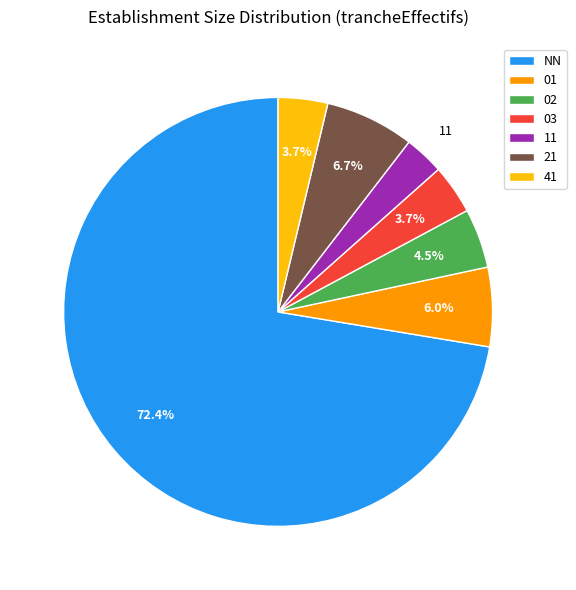

Count the number of slices in the pie.

7